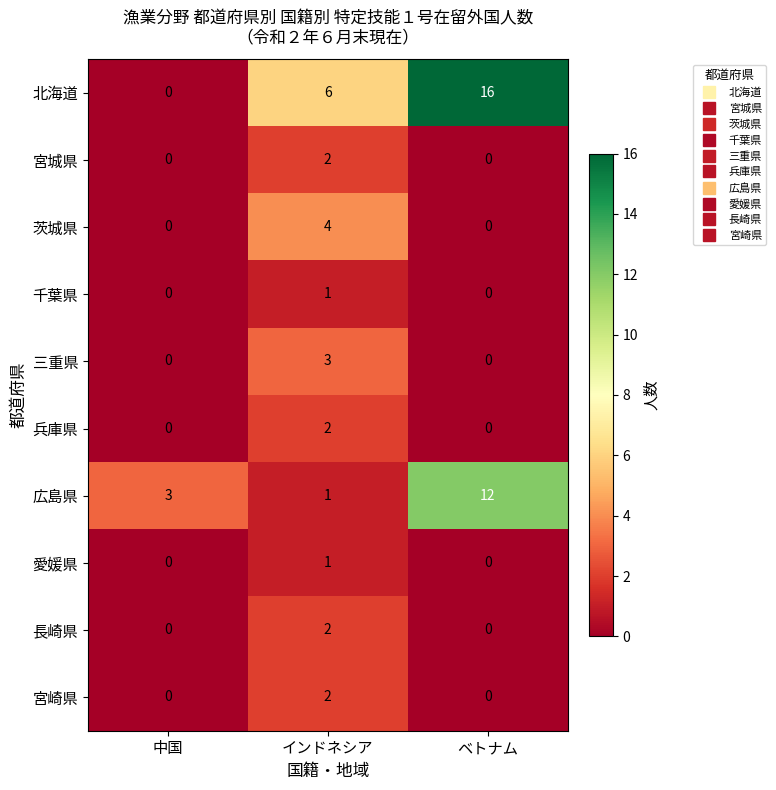

The value of 愛媛県 at 中国 is 0. True or false?

True